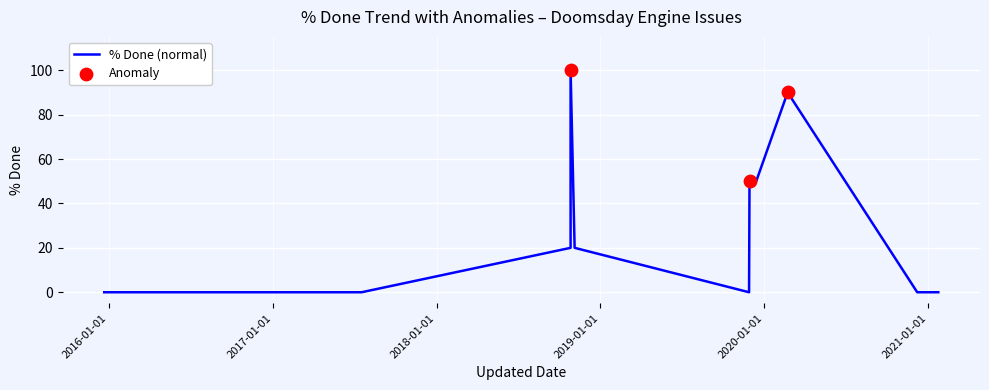

Between 2017-07-18 and 2017-04-03, which is larger?

2017-07-18